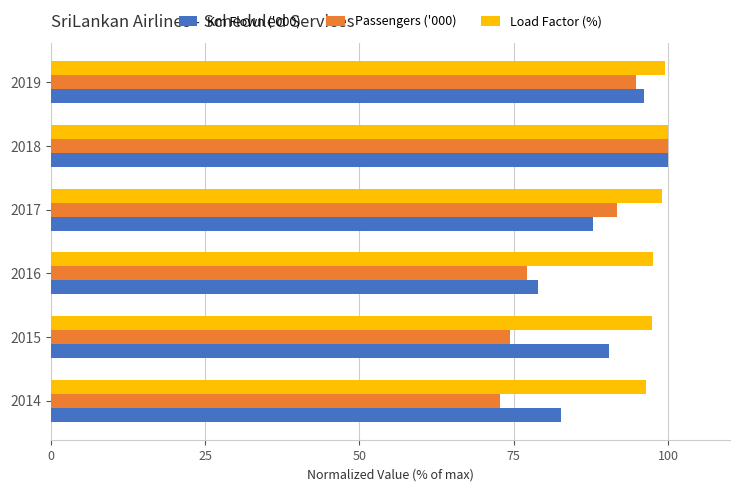

Between 2015 and 2018, which series saw the biggest shift?

Passengers ('000)